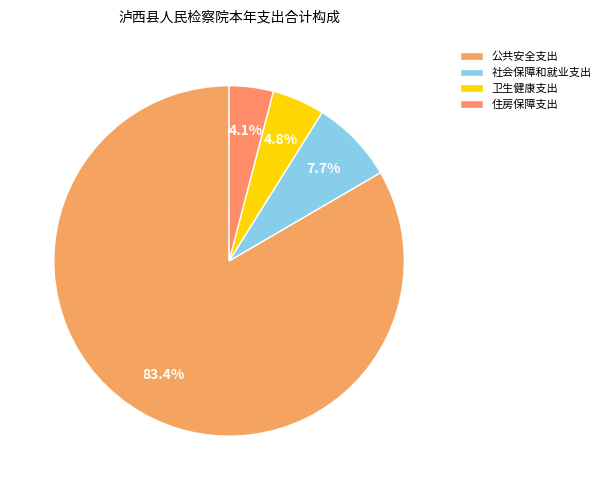

What is the change in value from 社会保障和就业支出 to 住房保障支出?

-532051.5